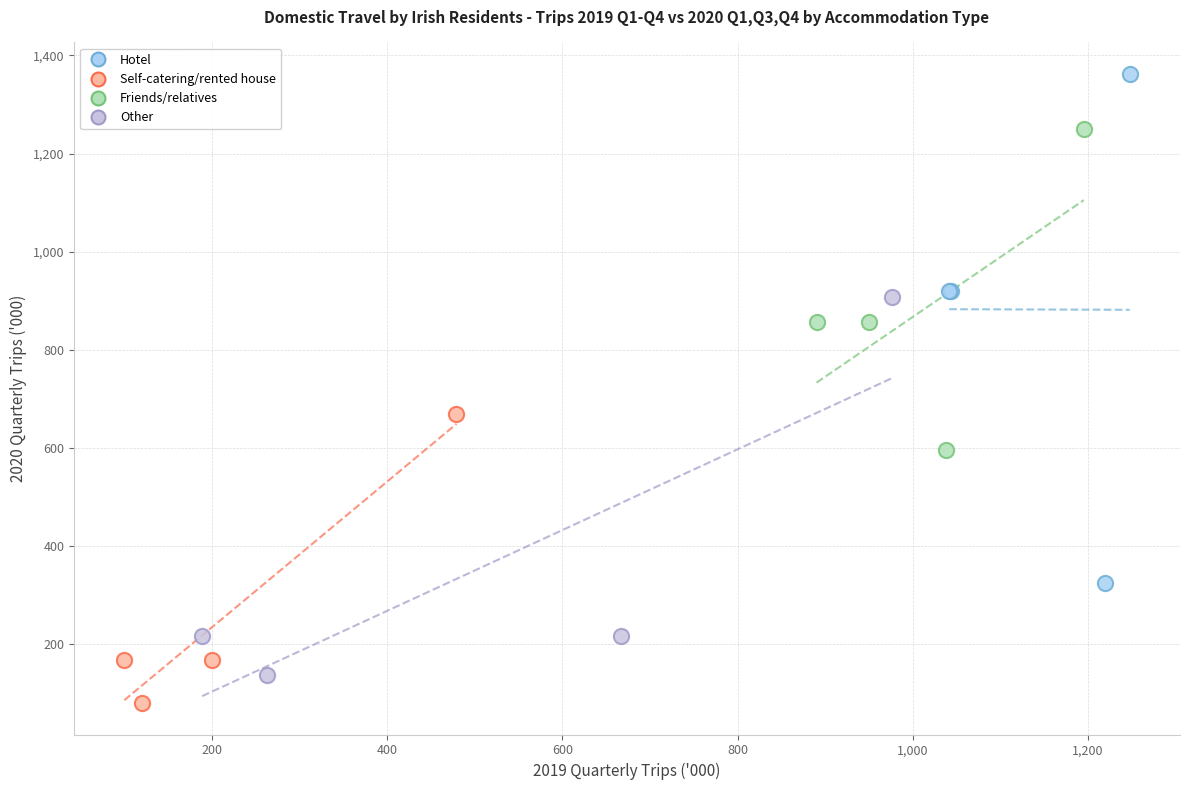

What are all the series names shown in the legend?

Hotel, Self-catering/rented house, Friends/relatives, Other